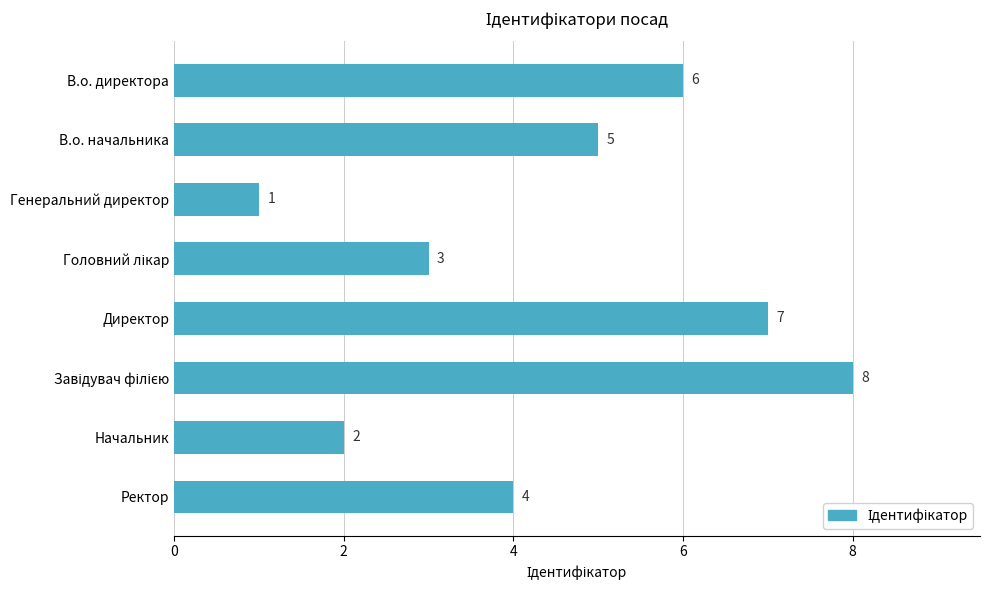

What position from the top is В.о. начальника?

2